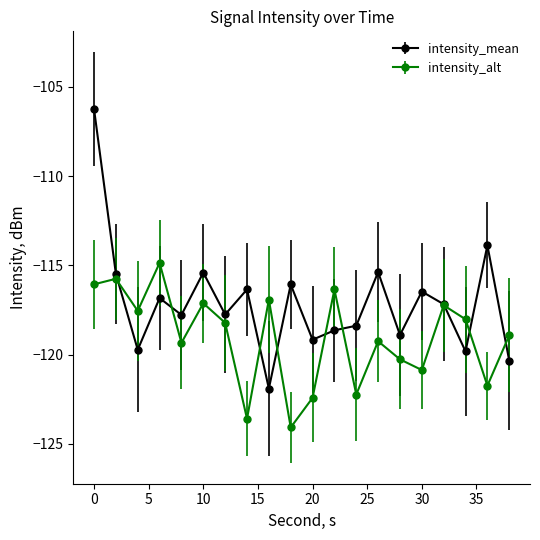

Does the chart have visible grid lines?

No